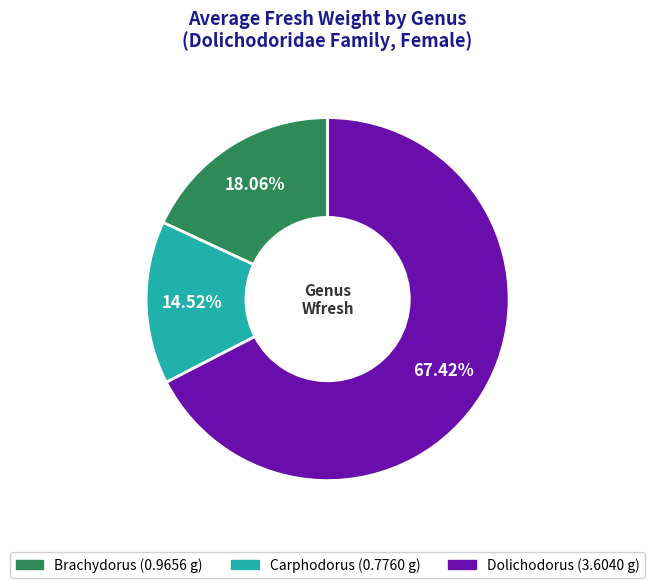

How much of the chart is everything except Dolichodorus?

32.6%